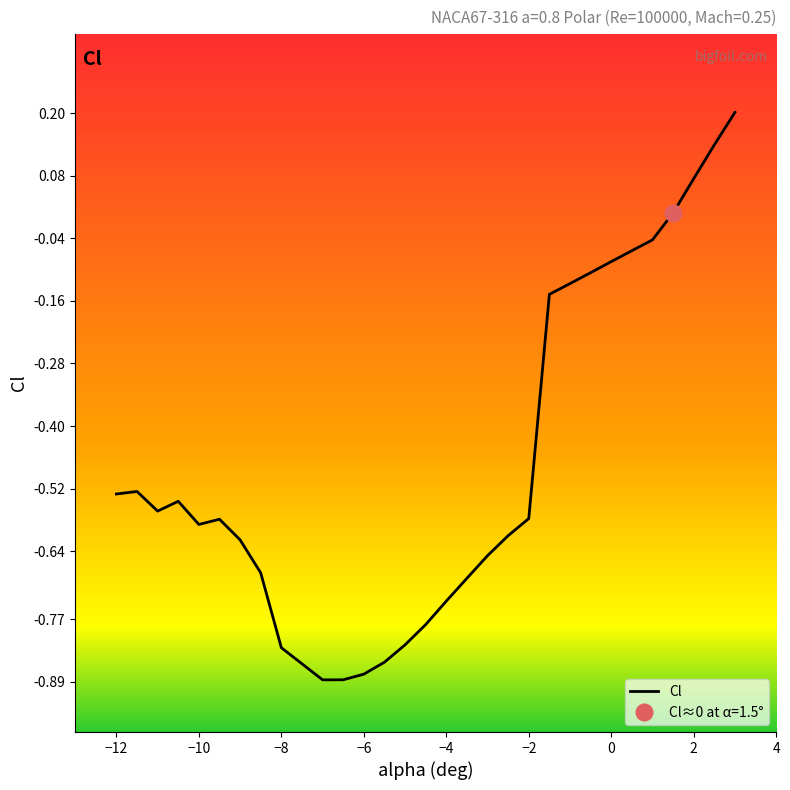

How many values are below zero?

26